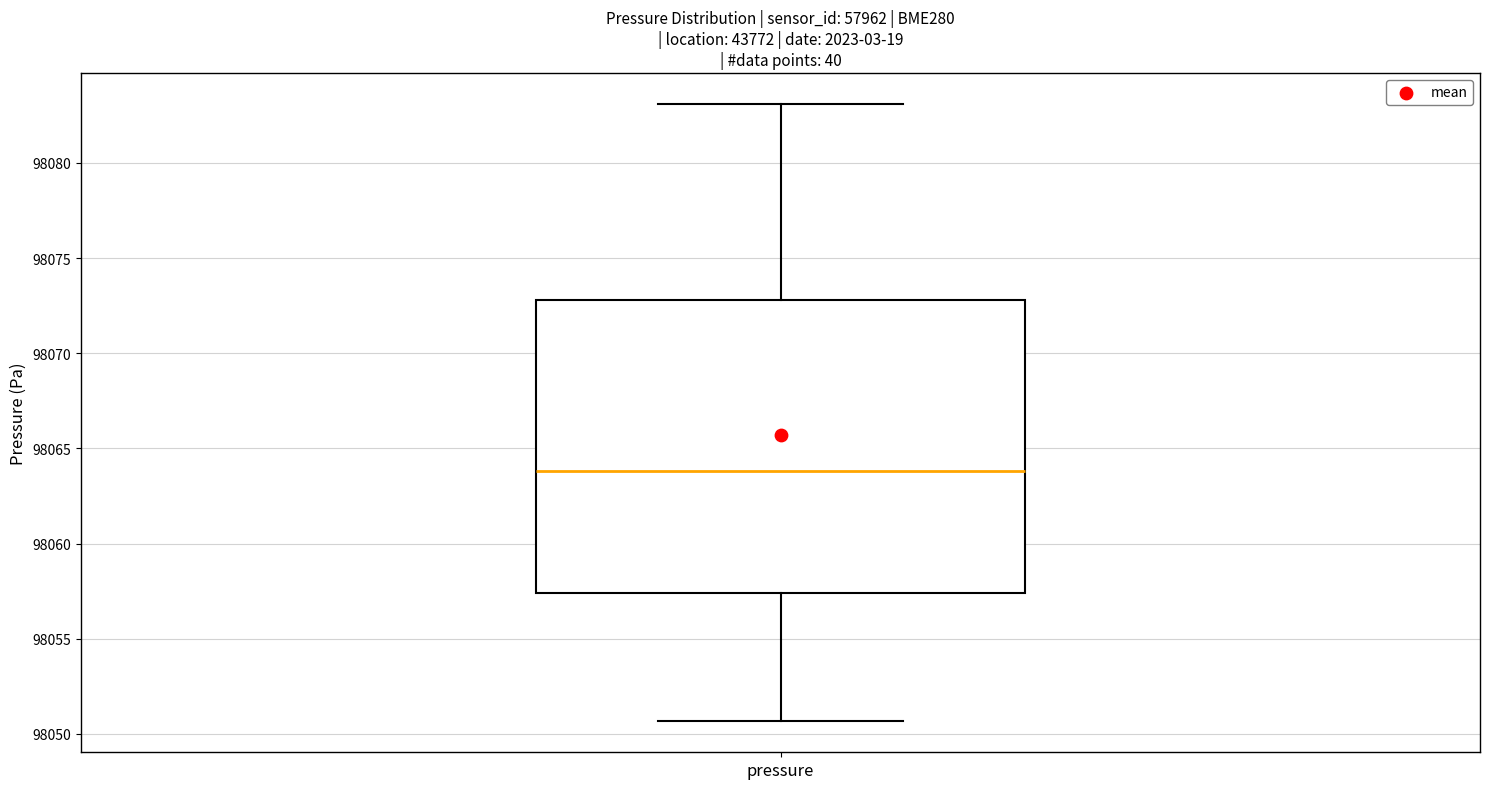

Read this box plot against the y-axis: the position of the median line, the range covered by the box, and the ends of both whiskers. The values are not printed on the chart, so give them approximately, as read against the axis.

median 98064.0, box 98057.5 to 98073.0, whiskers 98050.5 to 98083.0